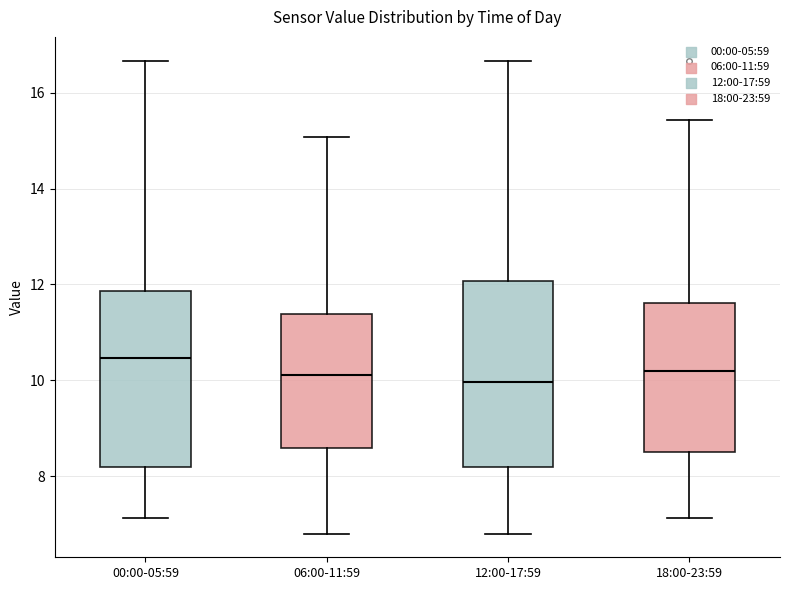

Where does the upper whisker of the box for 12:00-17:59 end on the y-axis? The values are not printed on the chart, so give them approximately, as read against the axis.

16.6